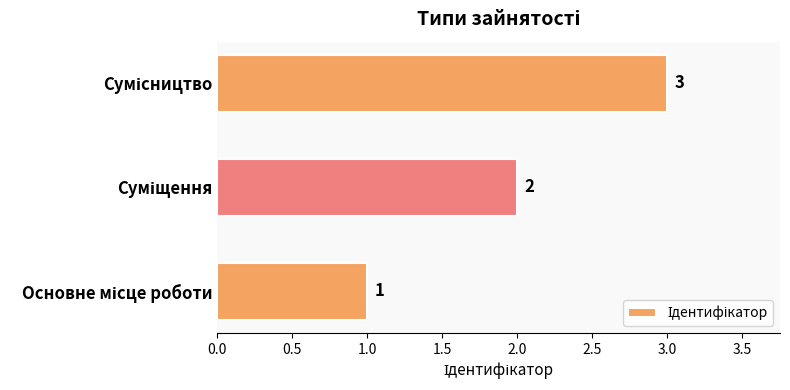

What is the minimum value shown in the chart?

1